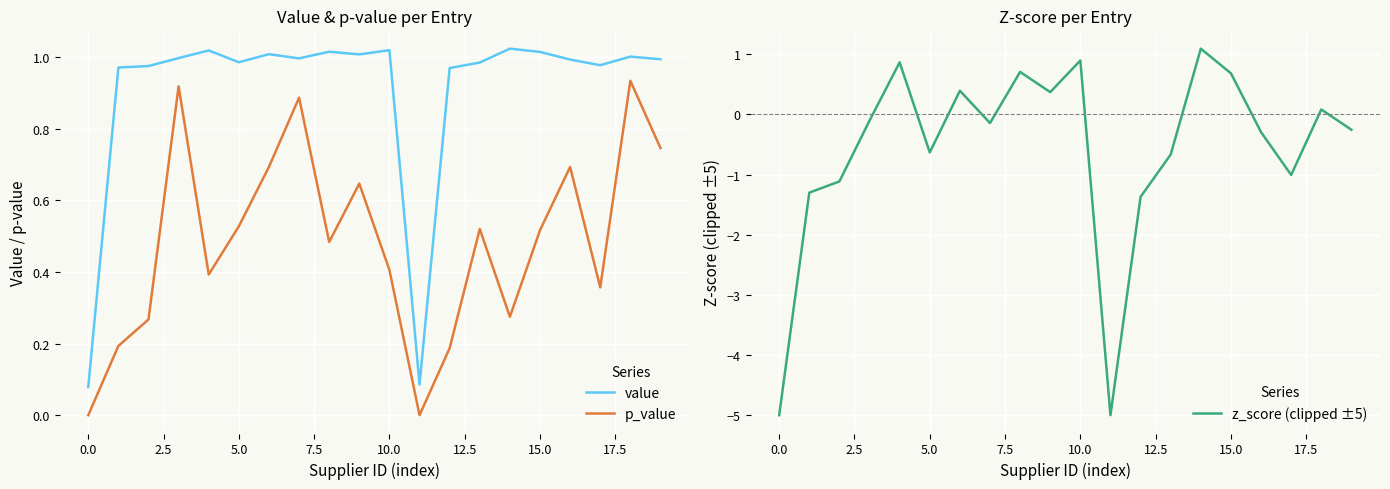

Rank the series by their average value, from lowest to highest.

z_score (clipped ±5), p_value, value